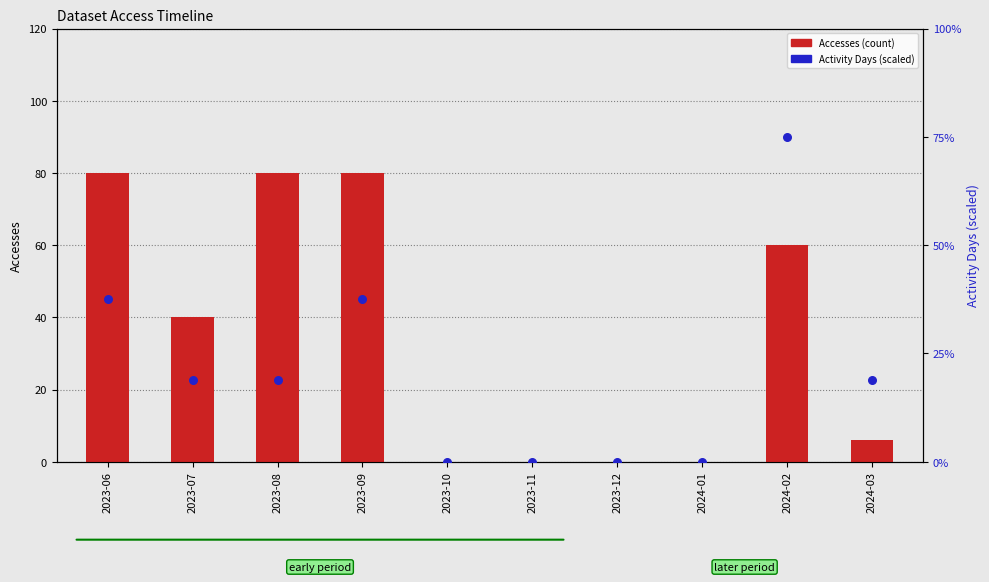

Which series reaches the minimum Y coordinate?

Accesses